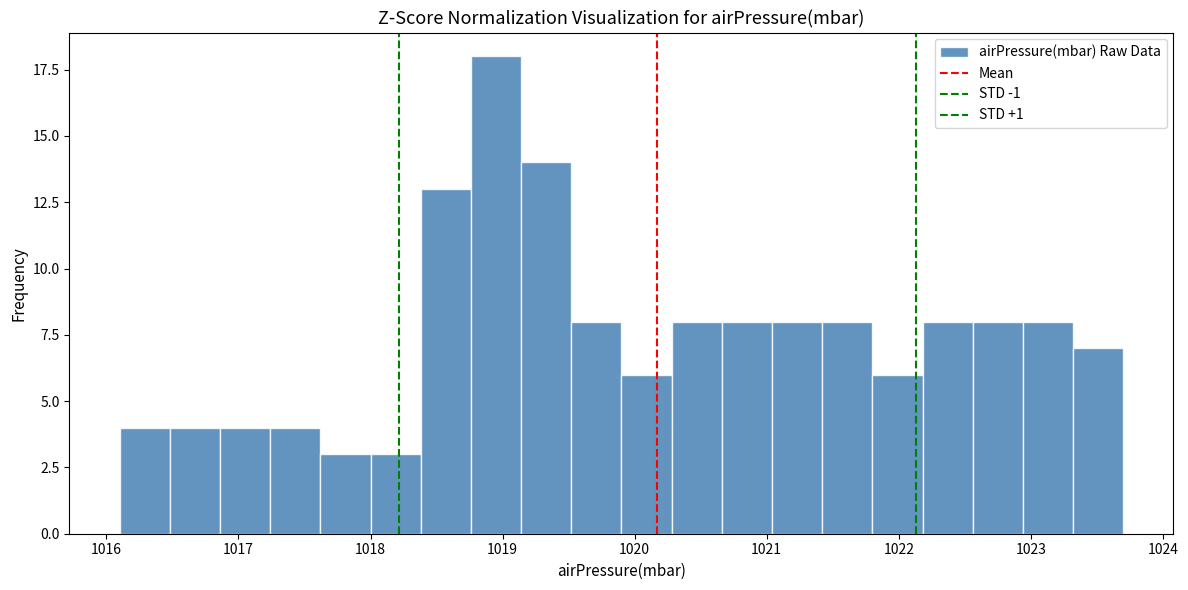

Around what value on the x-axis is the tallest bar? Give the approximate position of its centre, as read against the axis.

1019.0